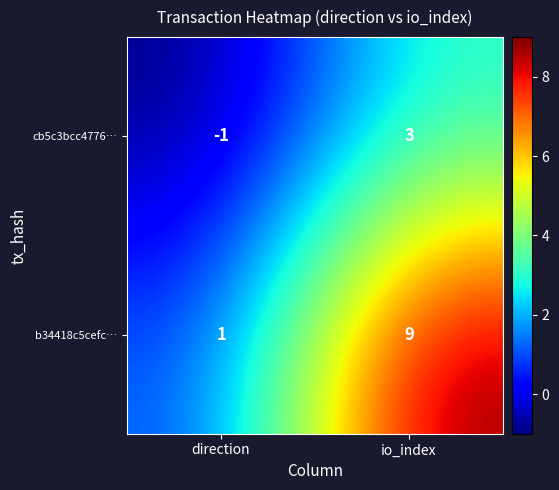

What is the difference between the cb5c3bcc4776… values at io_index and direction?

4